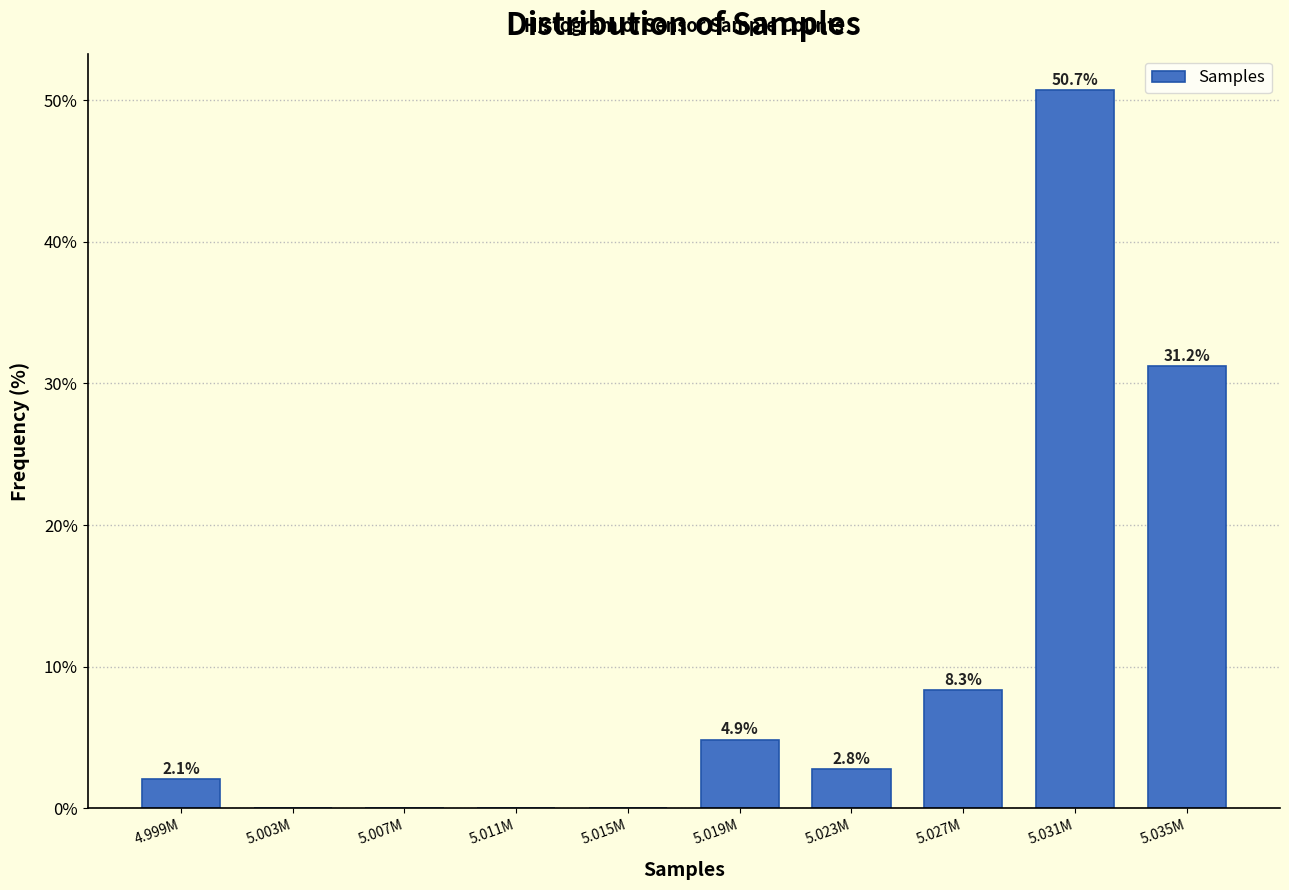

The value at 5.035M is 55.4. True or false?

False